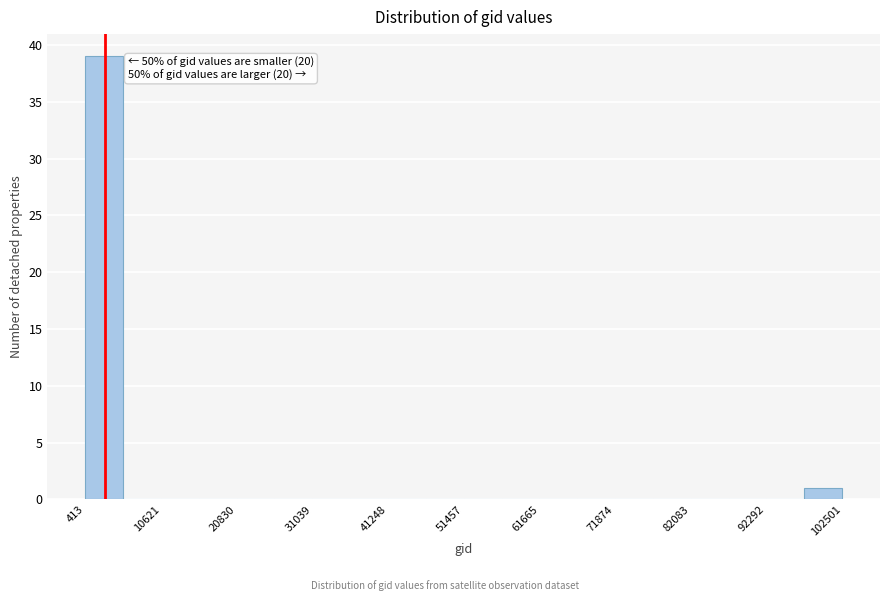

Around what value on the x-axis is the tallest bar? Give the approximate position of its centre, as read against the axis.

2000